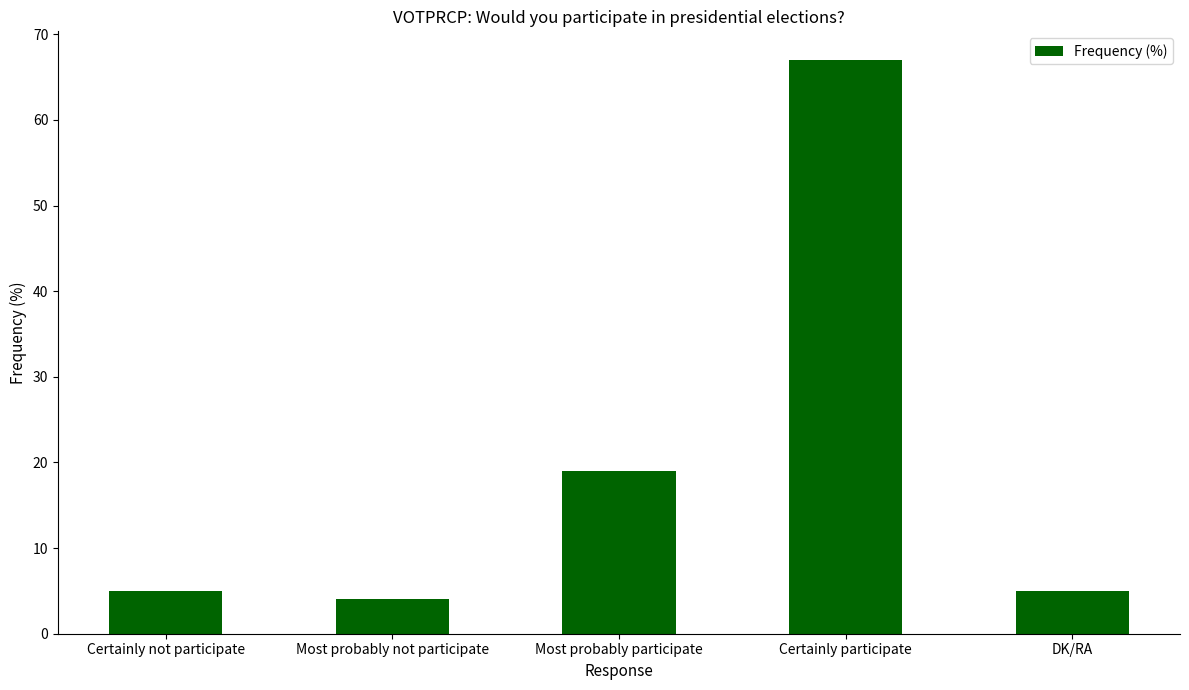

Which label corresponds to the smallest value in the chart?

Most probably not participate